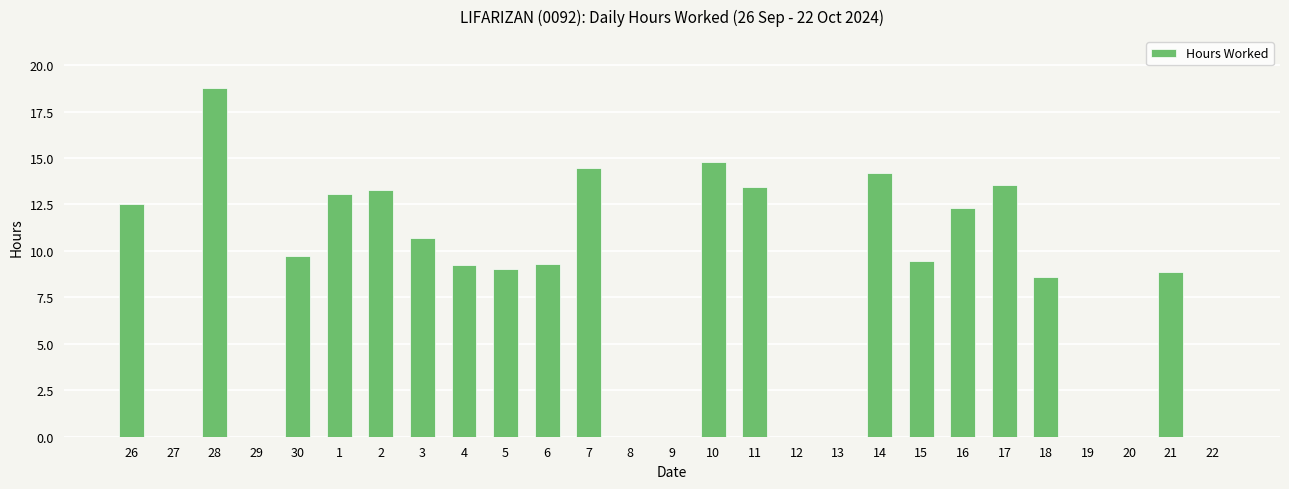

The chart shows a value of -11.7 at 22. True or false?

False